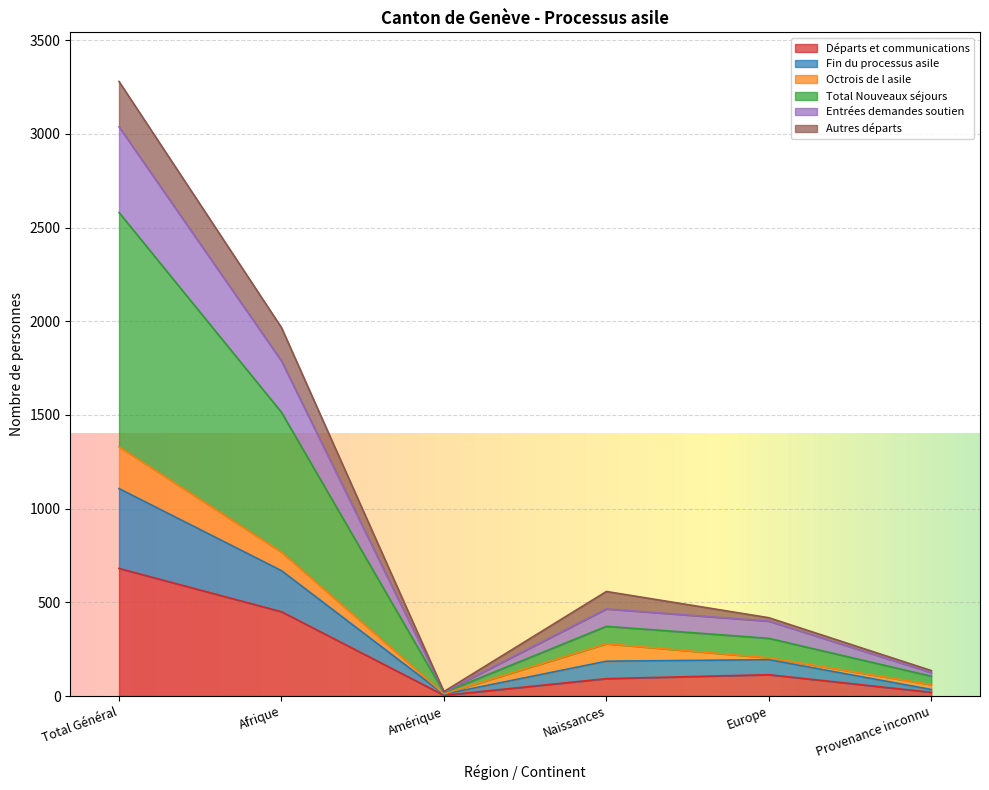

What is the difference between the maximum and second lowest values in the Départs et communications series?

661